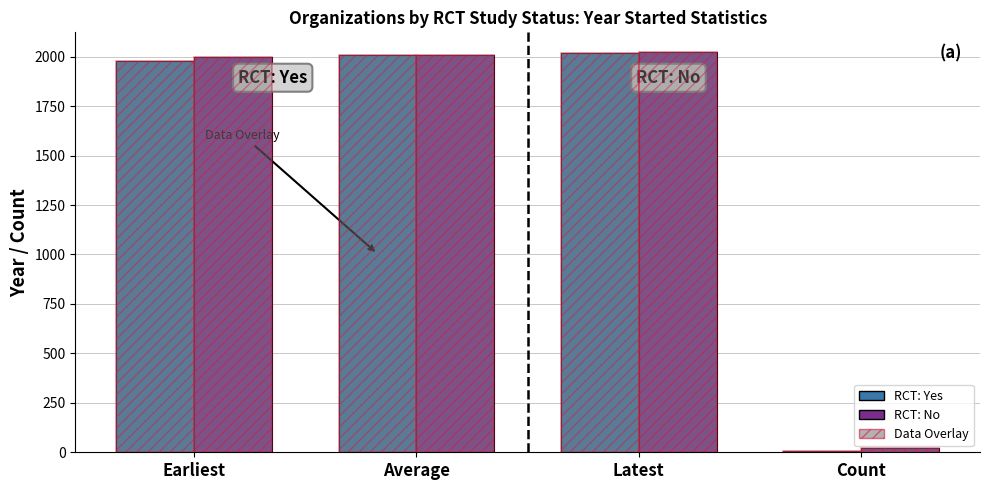

What is the sum of the RCT: Yes values at Latest and Average?

4024